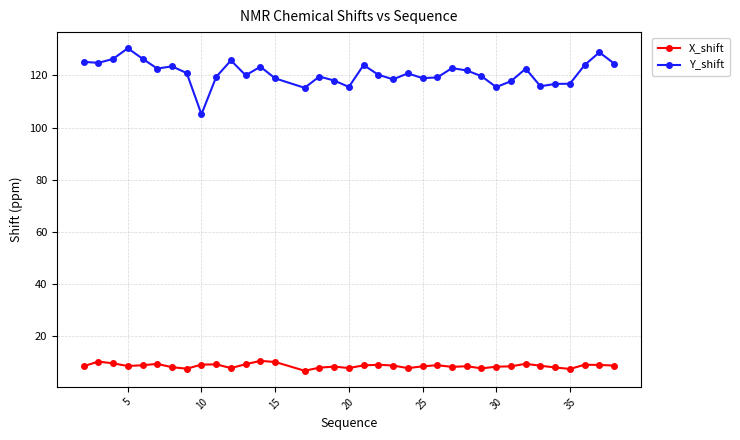

How many data points does each series have?

36